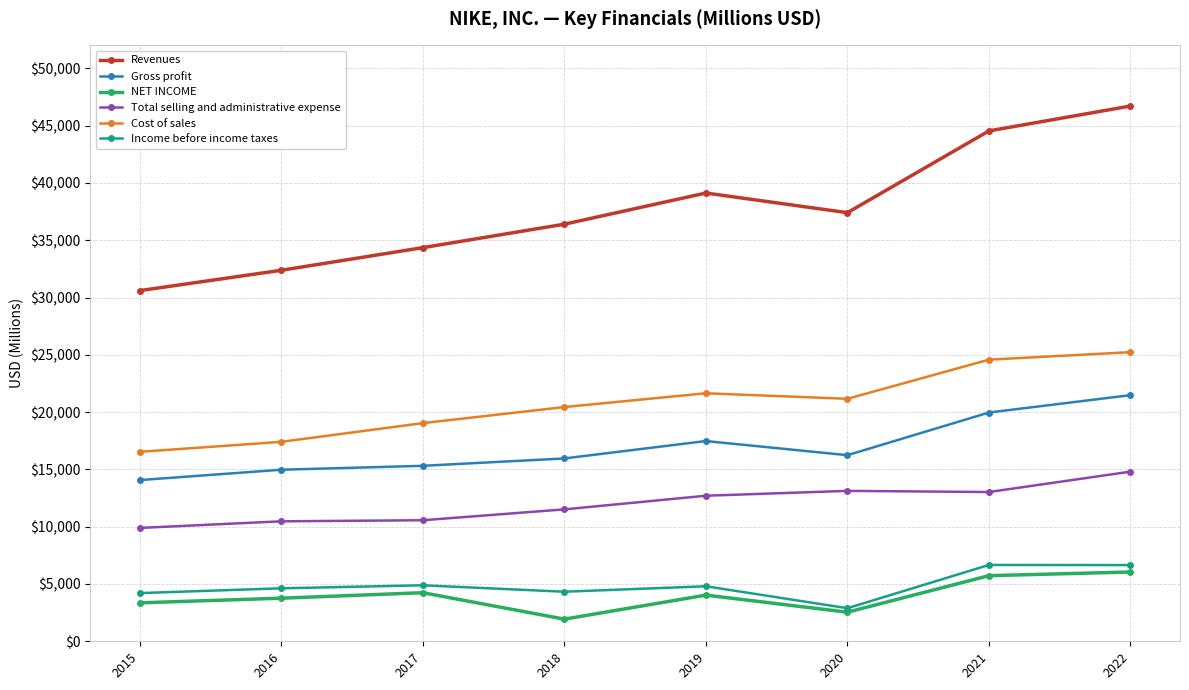

The NET INCOME series shows 6381 at 2016. True or false?

False